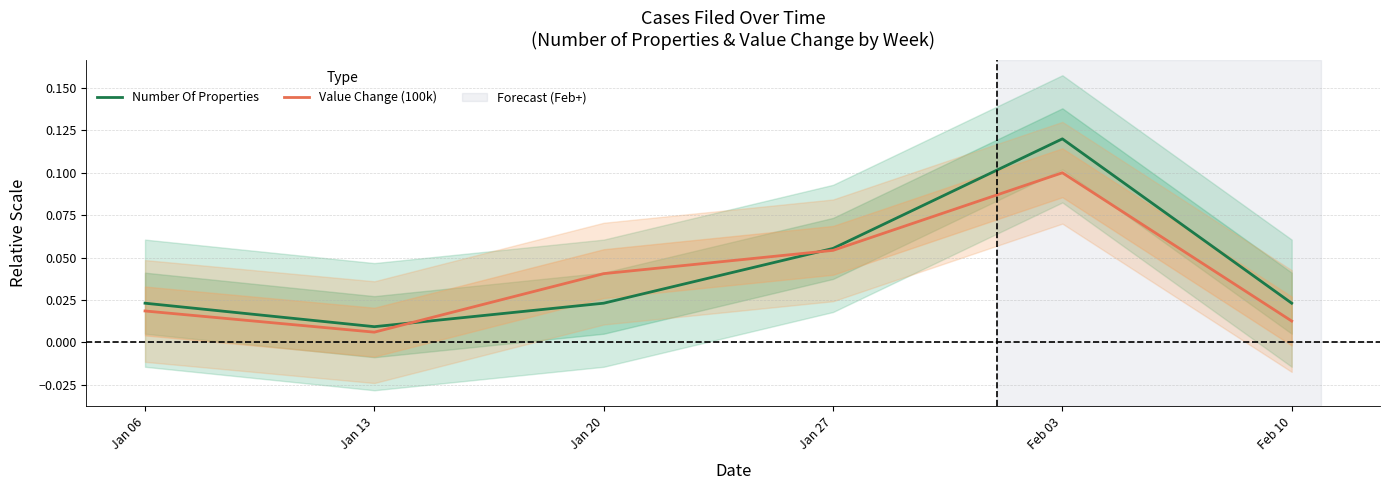

At which category does Number Of Properties reach its first local valley?

Jan 13